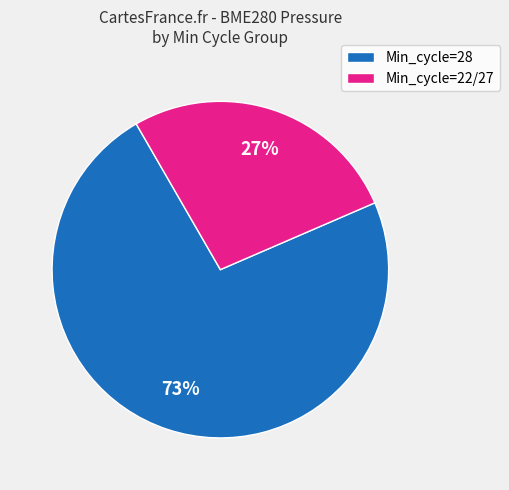

Is the sum of Min_cycle=28 and Min_cycle=22/27 greater than half?

Yes